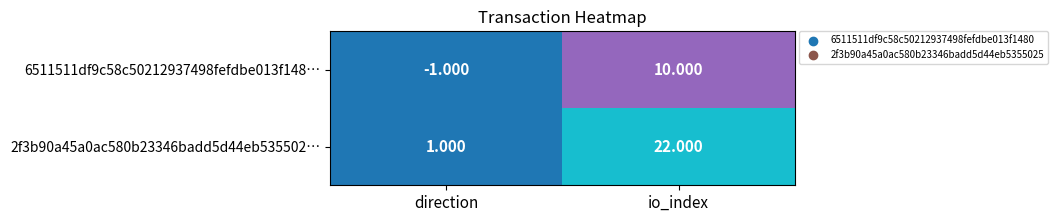

At which label is 2f3b90a45a0ac580b23346badd5d44eb535502… closest to 11?

direction